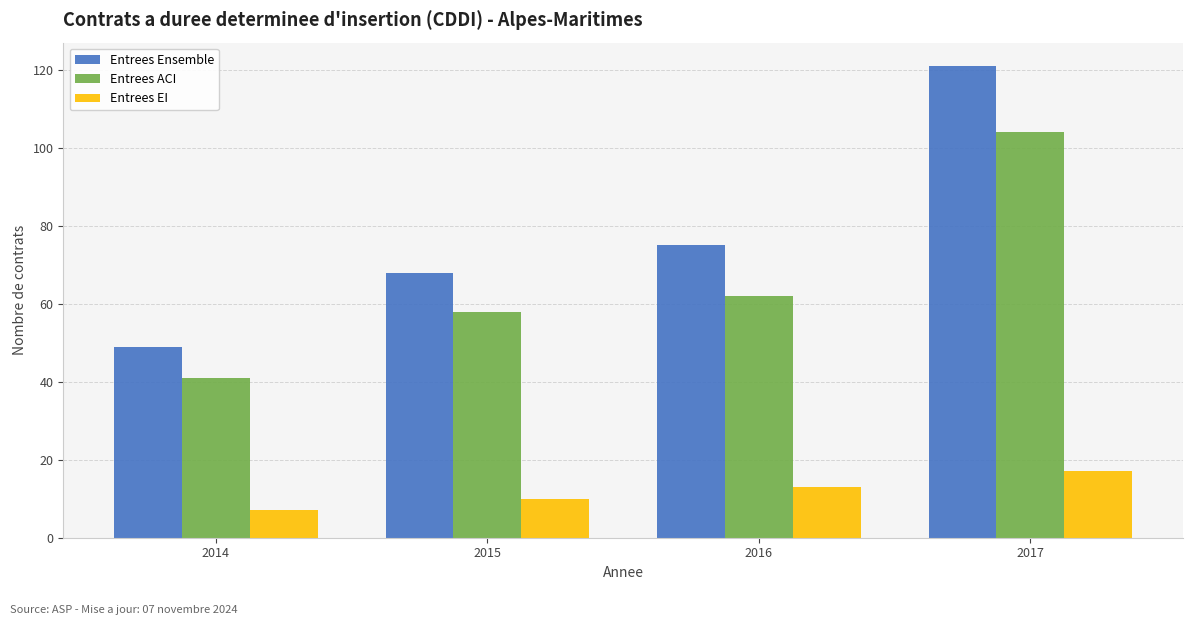

Rank the series by their average value, from lowest to highest.

Entrees EI, Entrees ACI, Entrees Ensemble